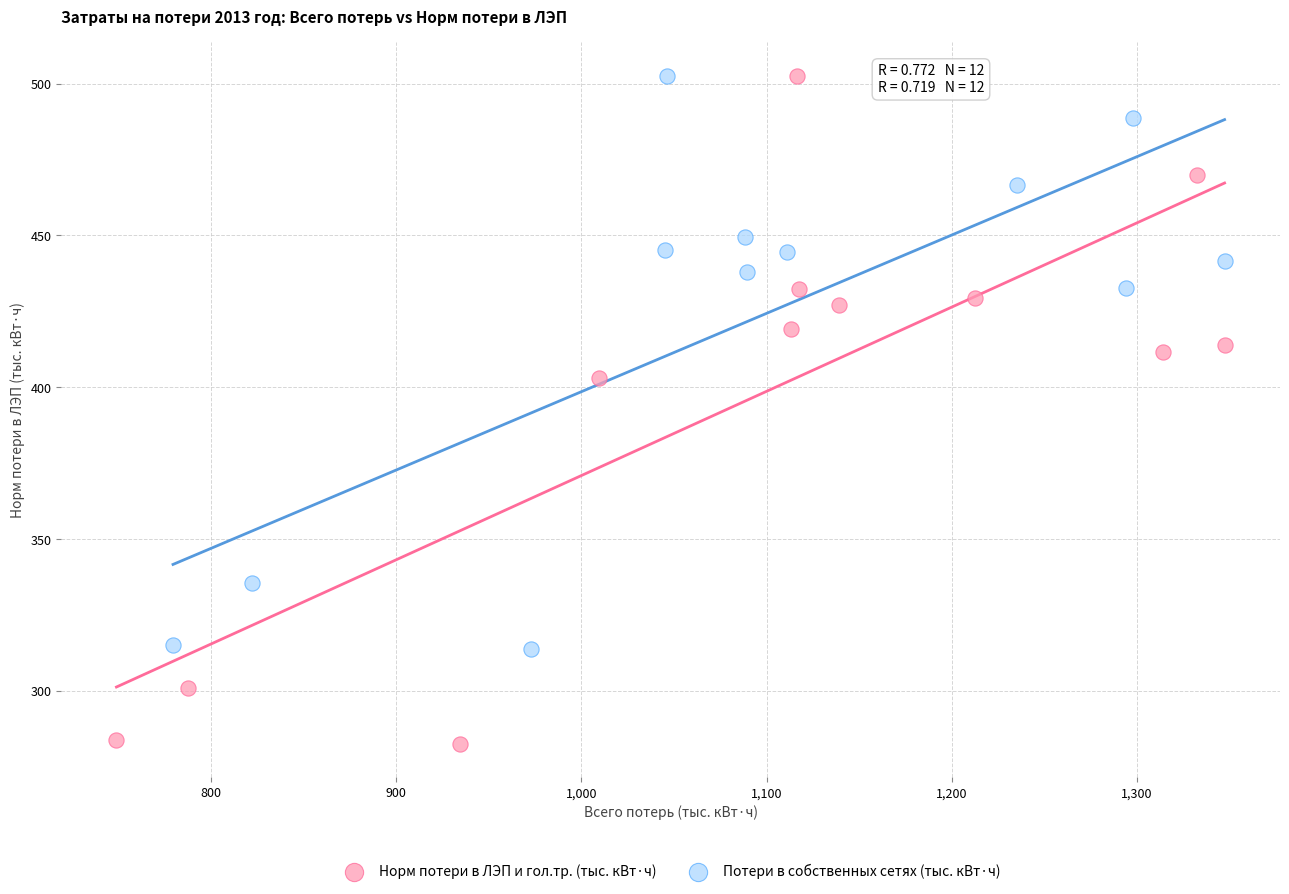

What are all the series names shown in the legend?

Норм потери в ЛЭП и гол.тр. (тыс. кВт·ч), Потери в собственных сетях (тыс. кВт·ч)